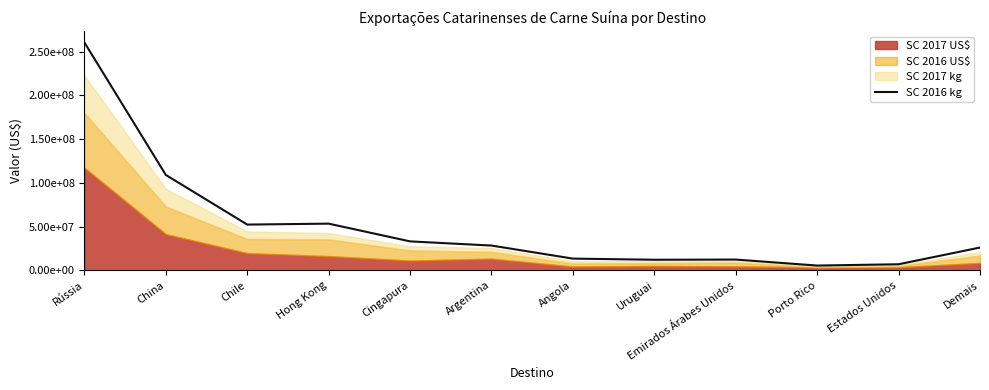

What is the change in value from Rússia to Hong Kong?

-207128923